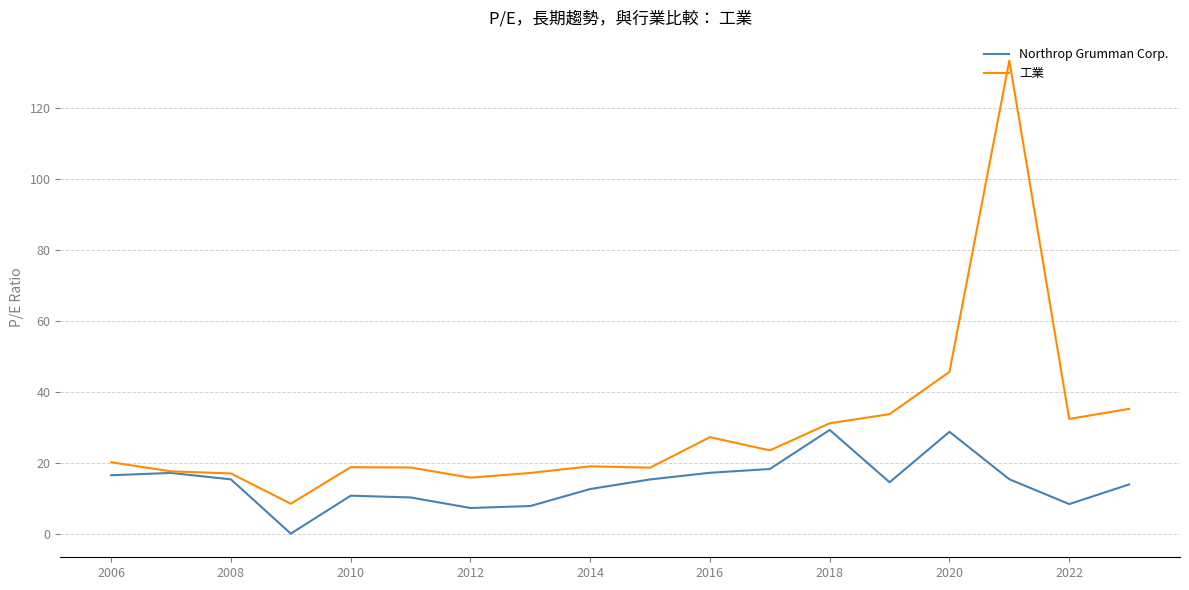

Which series has the largest range (max minus min)?

工業